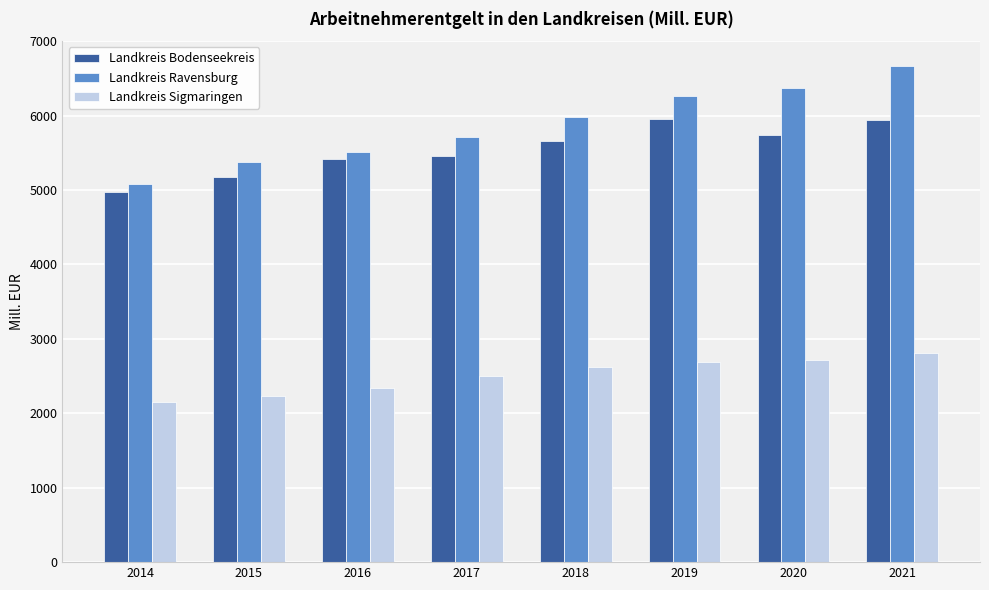

At which category is the sum across all series the highest?

2021